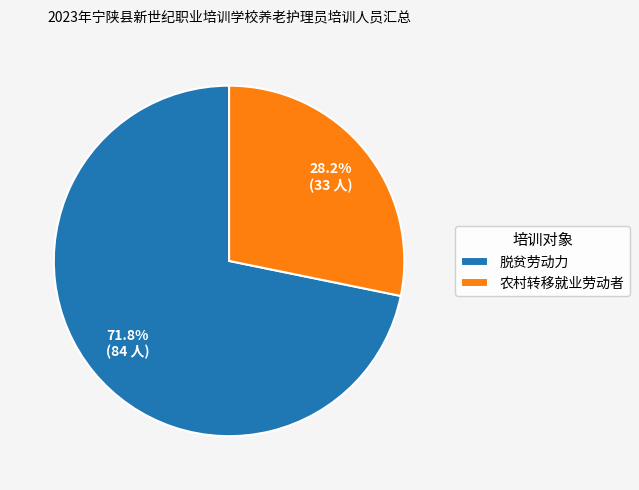

What is the smallest slice in the pie chart?

农村转移就业劳动者